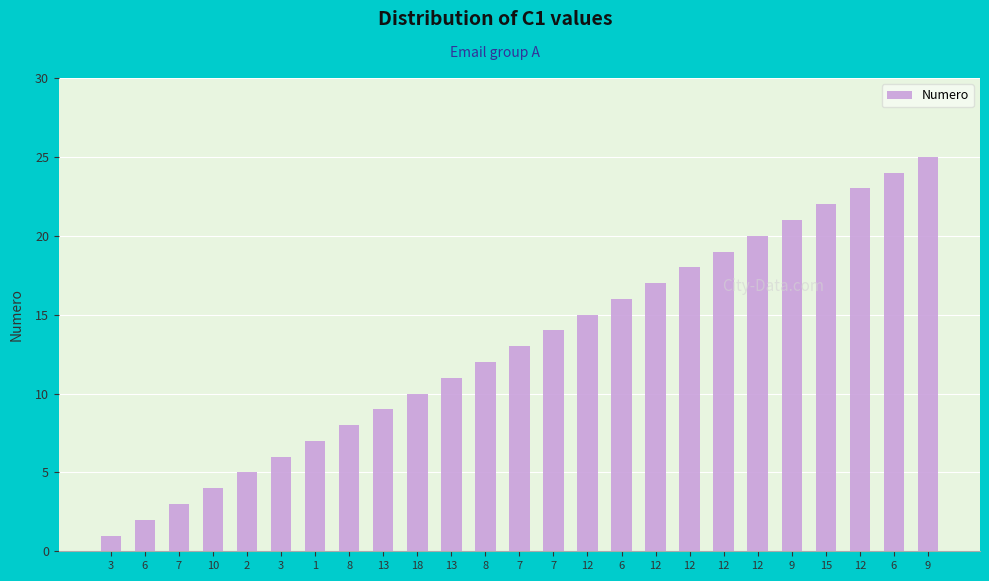

What is the label of the 18th bar from the left?

12